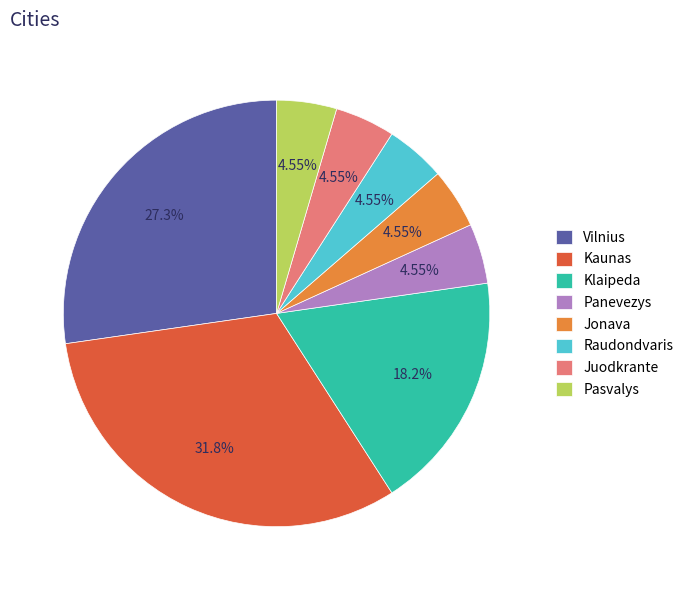

Is it true that Pasvalys is 5% of the pie?

True